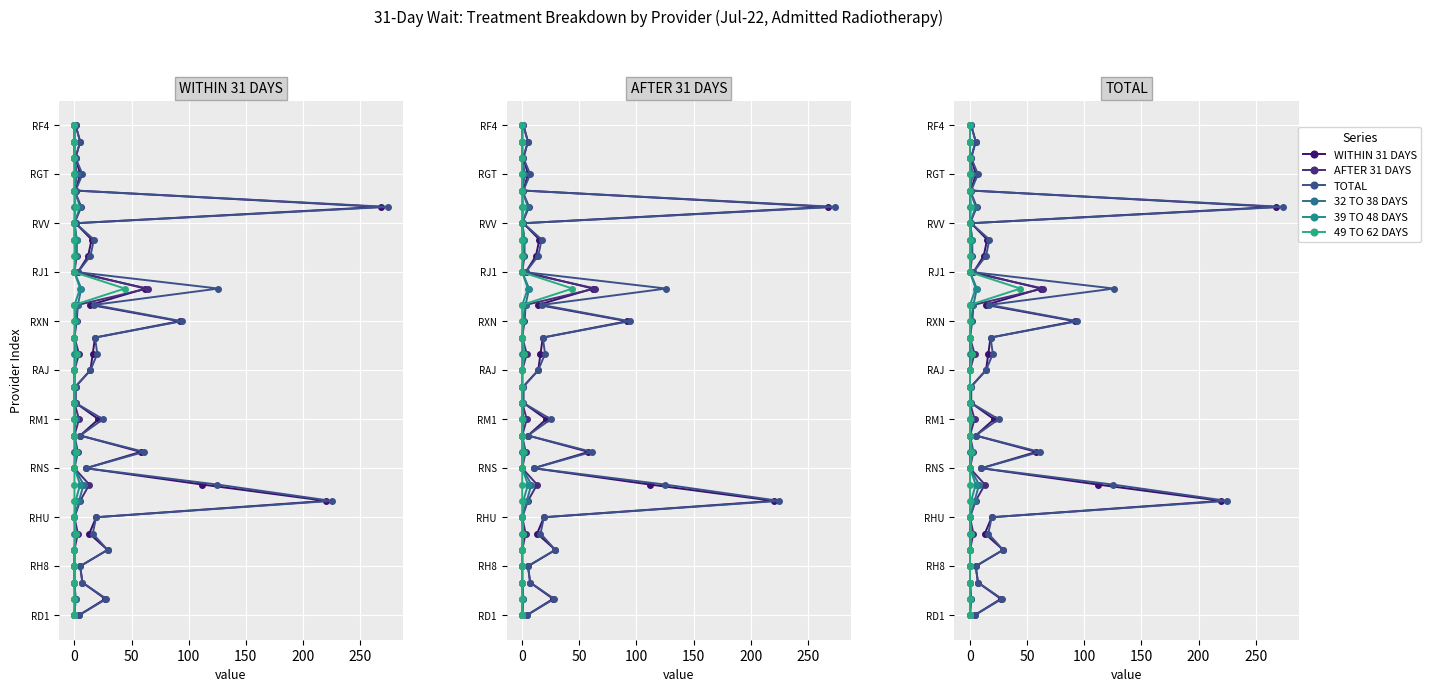

Where does the 39 TO 48 DAYS series first go above 15?

16